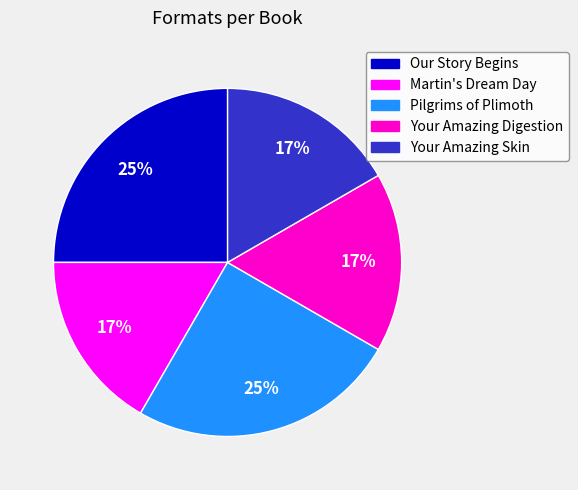

Between Your Amazing Skin and Our Story Begins, which is larger?

Our Story Begins